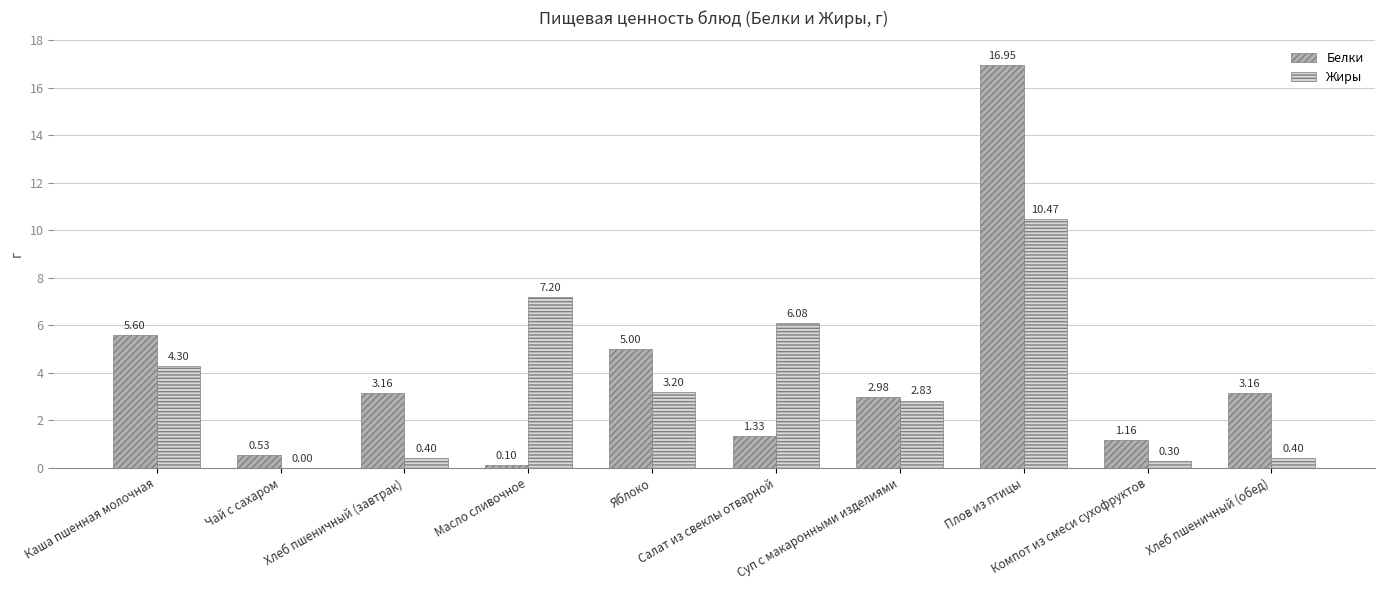

What are all the series names shown in the legend?

Белки, Жиры